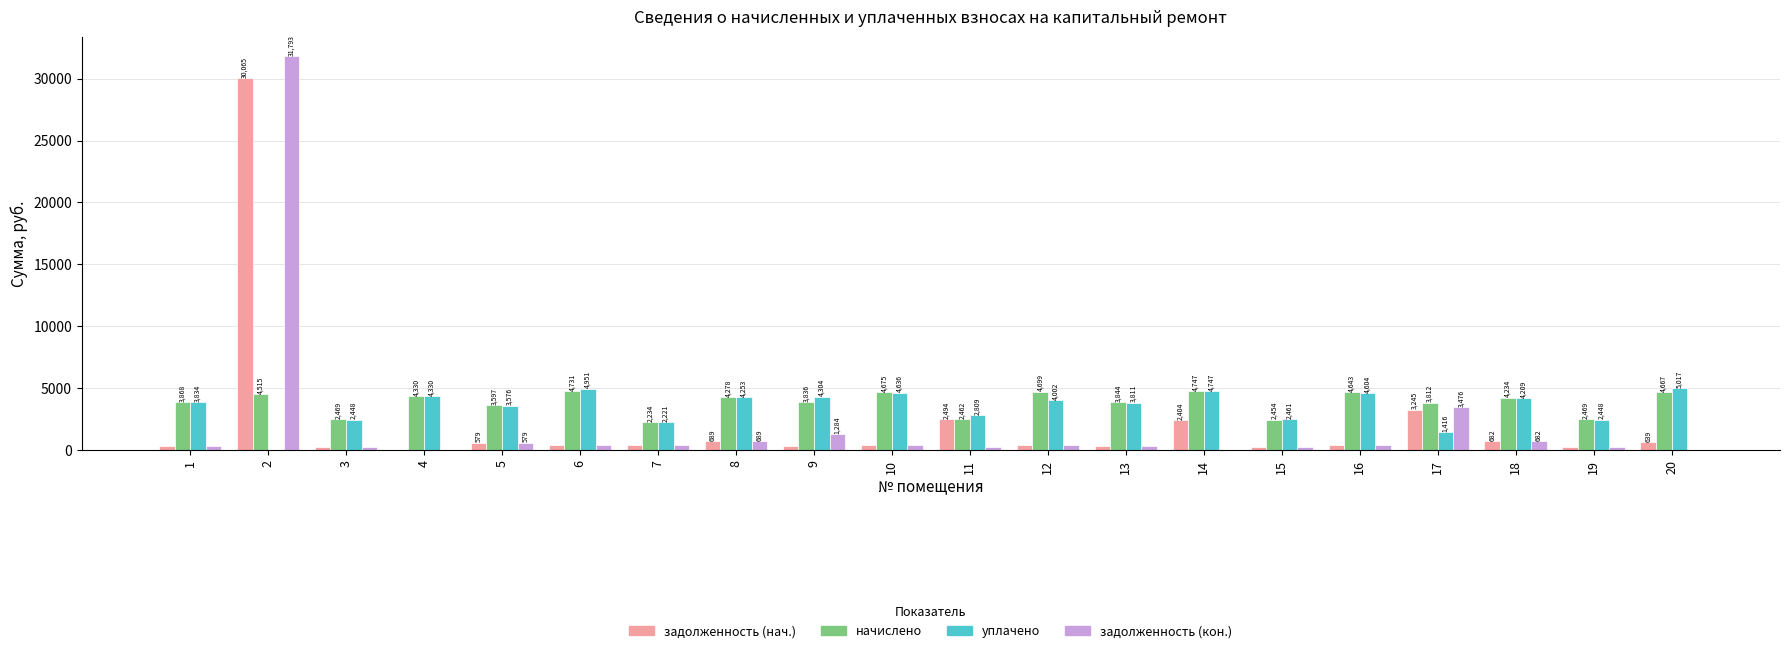

What is the average value of the начислено series?

3828.4